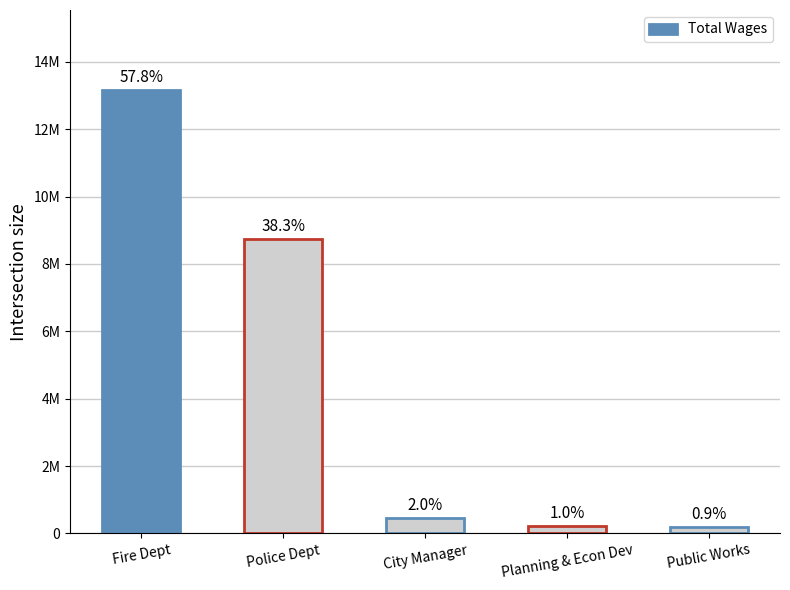

Are the bars horizontal?

No